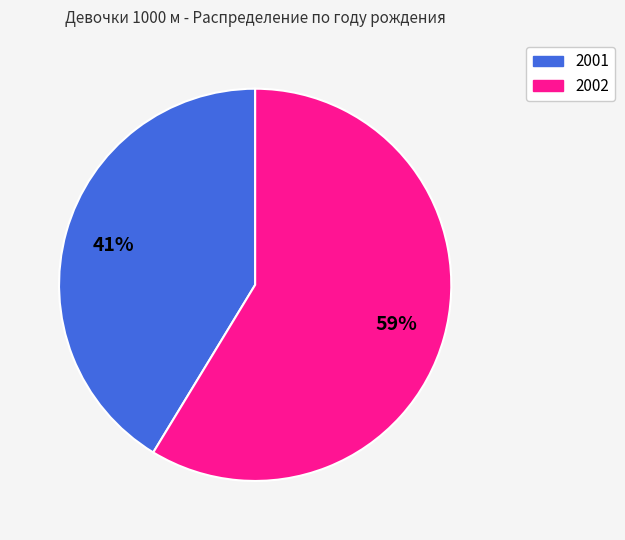

Approximately how many times larger is the value at 2002 compared to 2001?

1.4